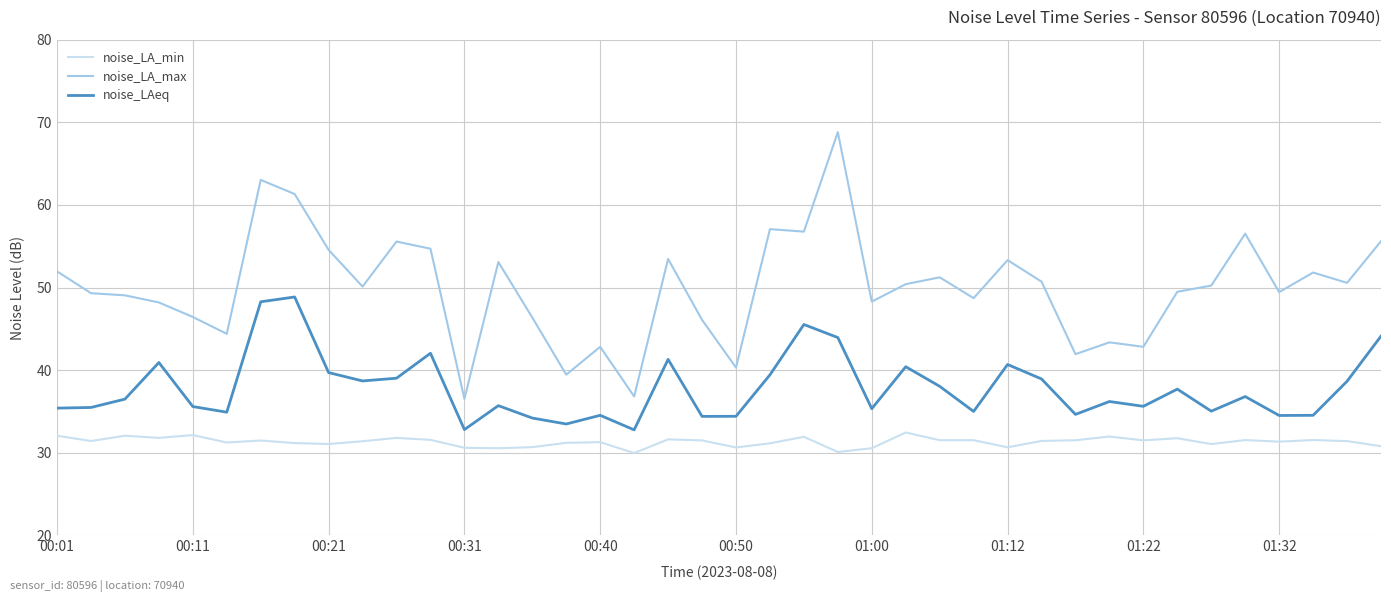

True or false: noise_LA_min and noise_LA_max intersect in this chart.

False